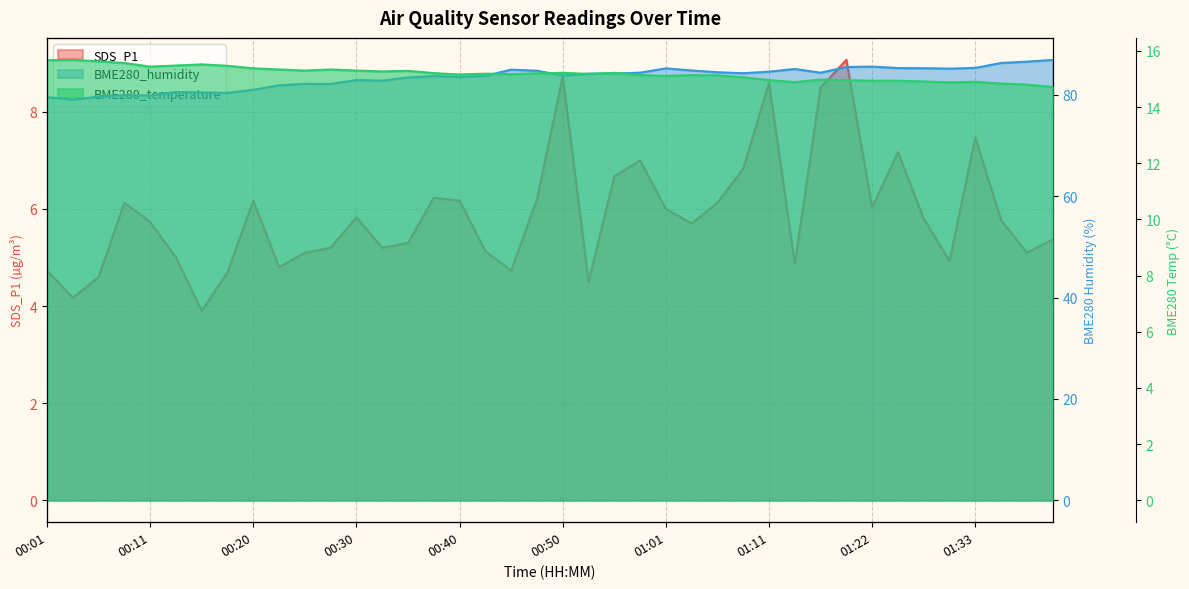

List the series in order of their peak value, lowest first.

SDS_P1, BME280_temperature, BME280_humidity